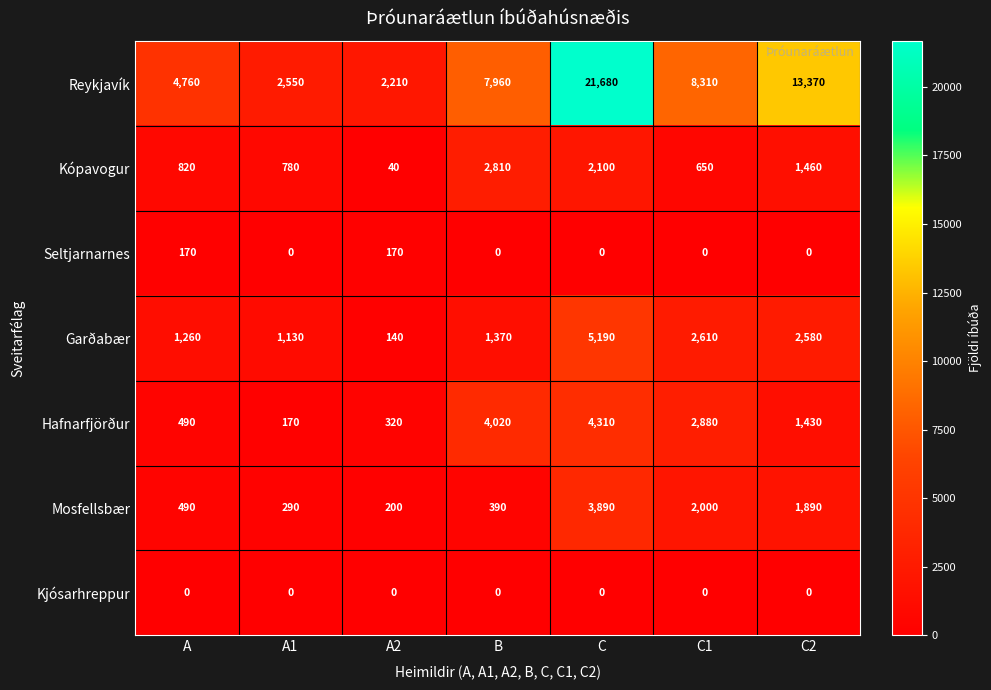

Which series has the largest range (max minus min)?

Reykjavík